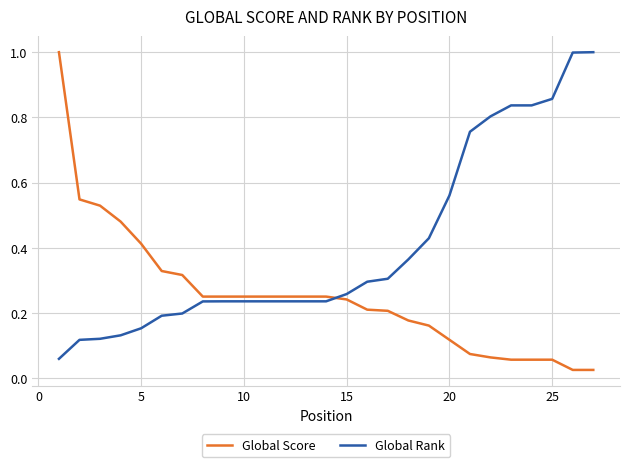

How many intersections are there between Global Rank and Global Score?

1